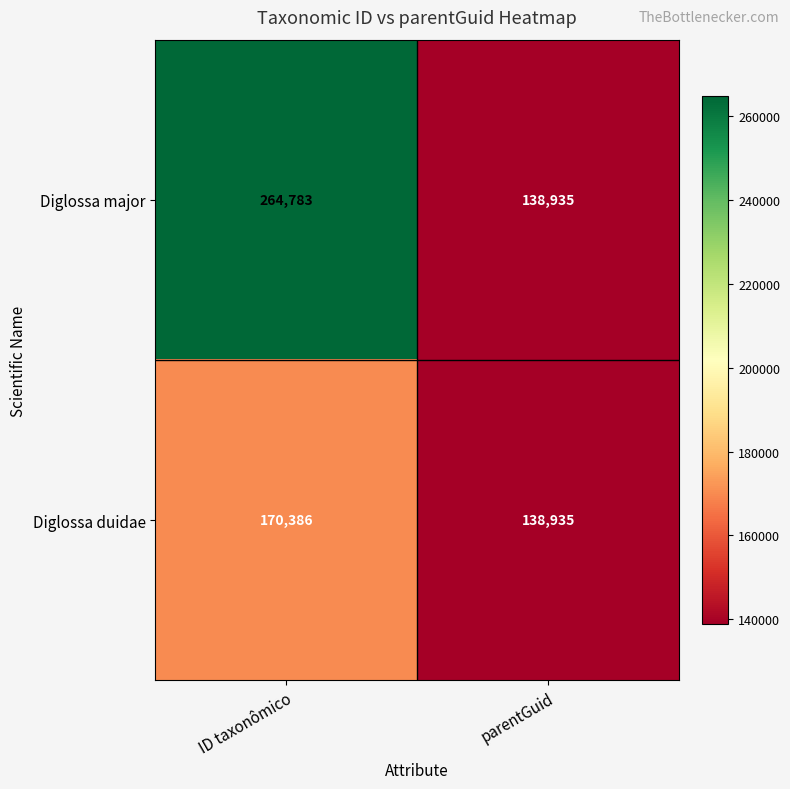

At which category does the chart reach its minimum across all series?

parentGuid